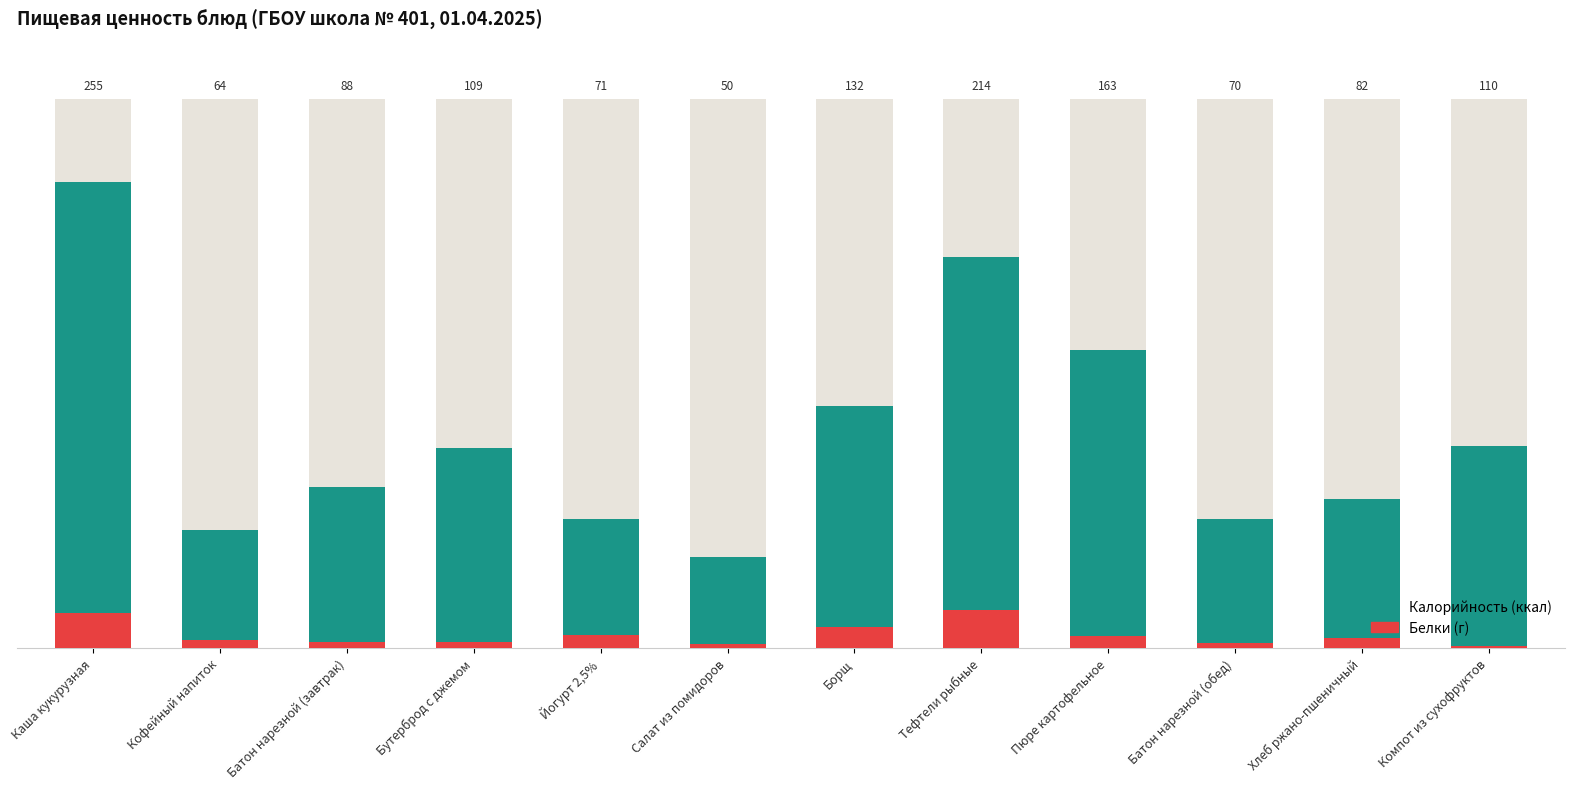

How many series are shown in this chart?

2